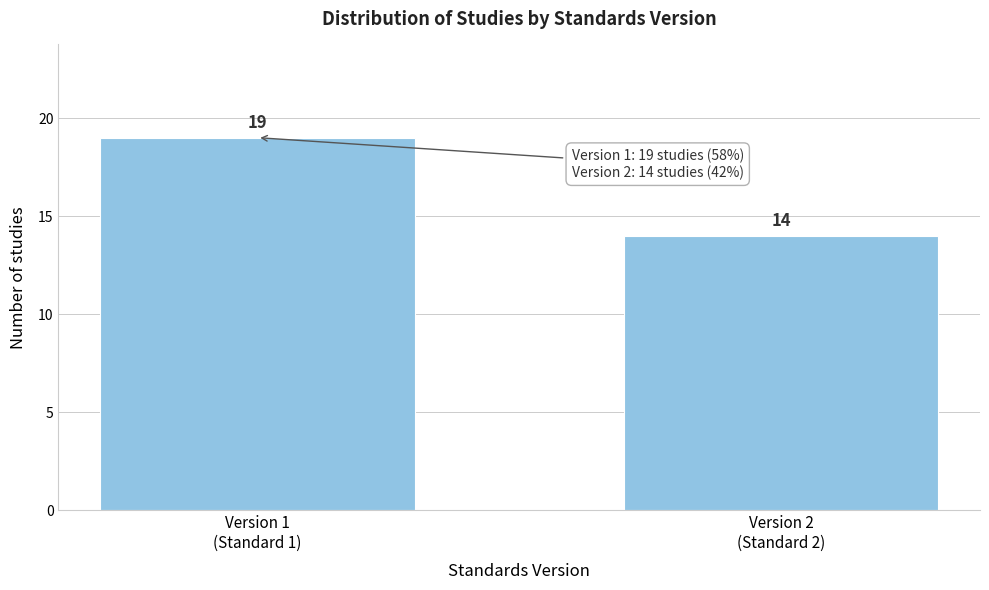

Reading left to right, transcribe all the data shown in this chart.

19	14